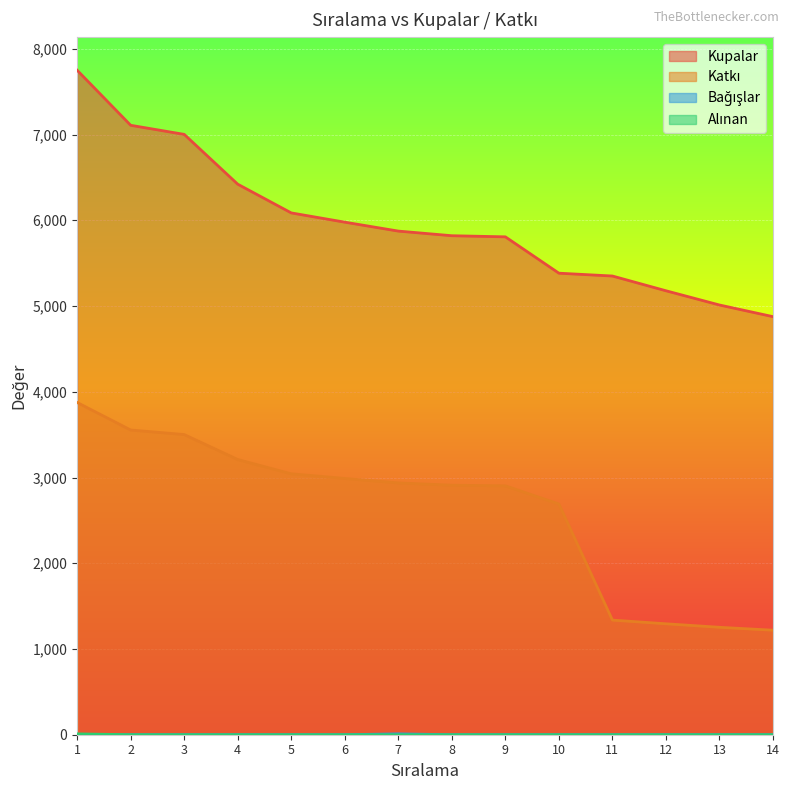

Which label corresponds to the smallest value in the chart?

1